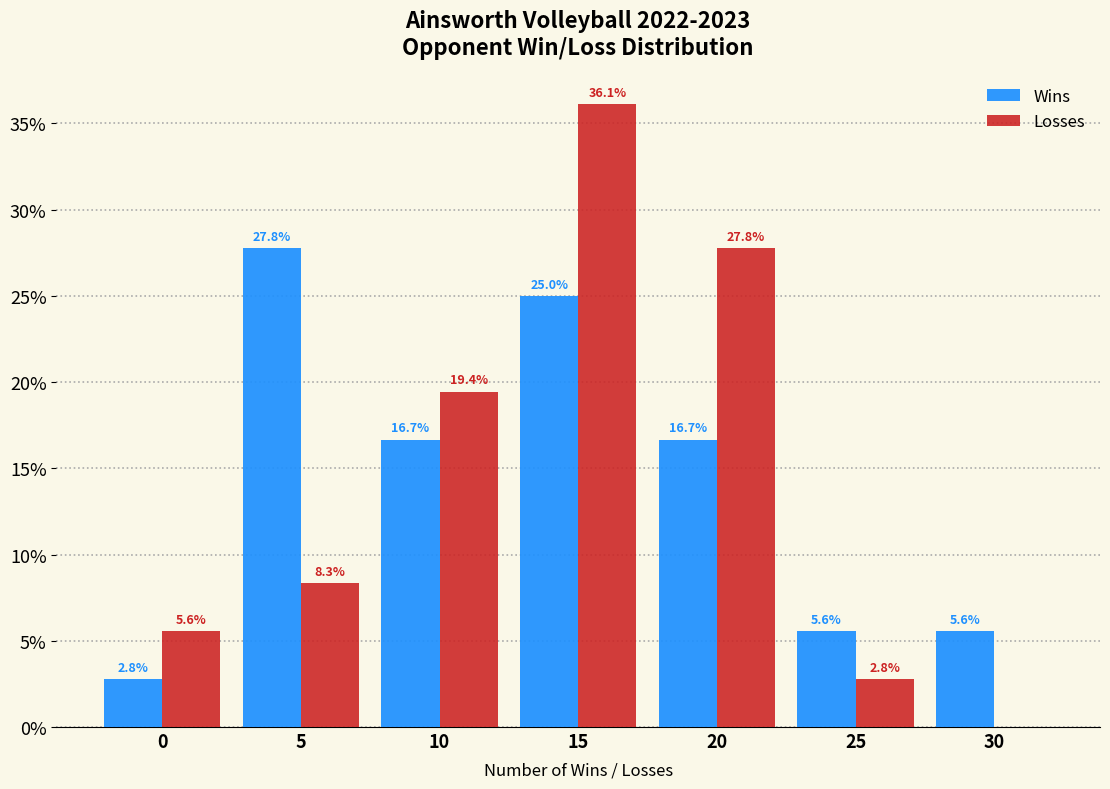

Reading left to right, transcribe all the data shown in this chart.

Wins: 0=2.8	5=27.8	10=16.7	15=25.0	20=16.7	25=5.6	30=5.6
Losses: 0=5.6	5=8.3	10=19.4	15=36.1	20=27.8	25=2.8	30=0.0